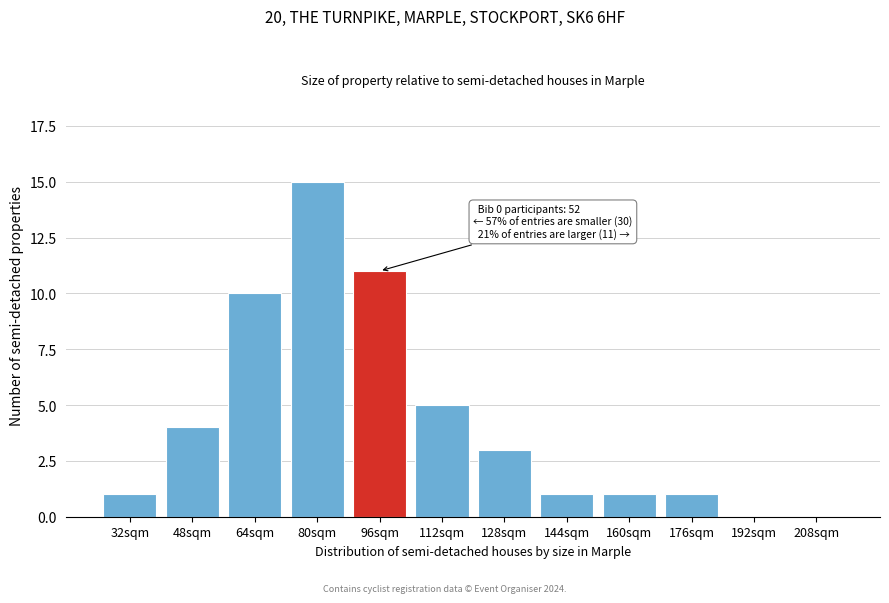

Reading left to right, extract all data points from this chart.

32sqm=1	48sqm=4	64sqm=10	80sqm=15	96sqm=11	112sqm=5	128sqm=3	144sqm=1	160sqm=1	176sqm=1	192sqm=0	208sqm=0